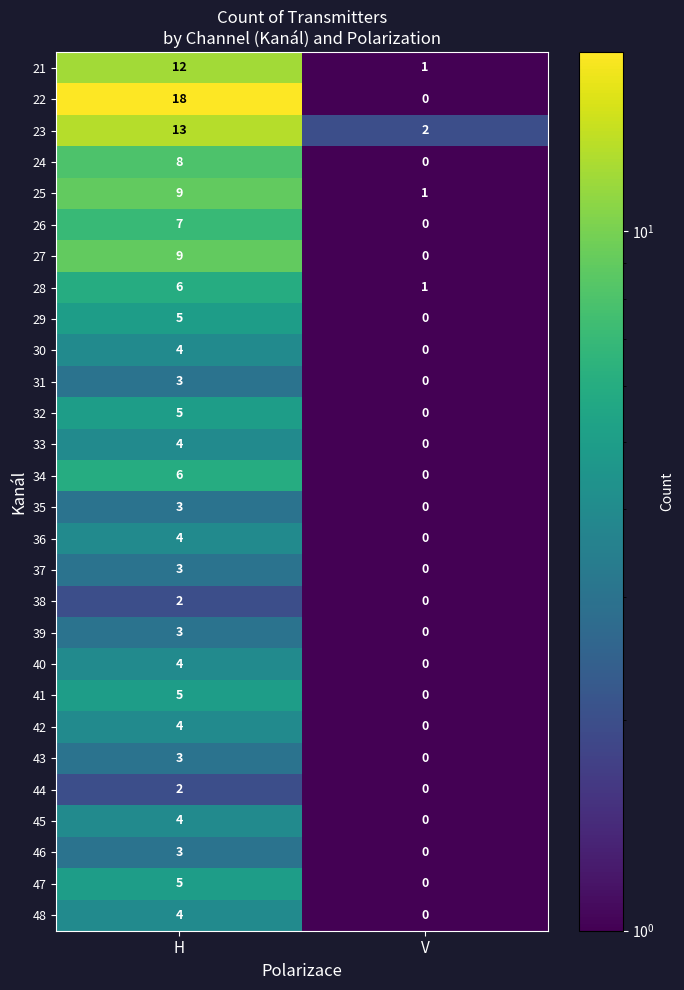

What is the maximum value shown in the chart?

18